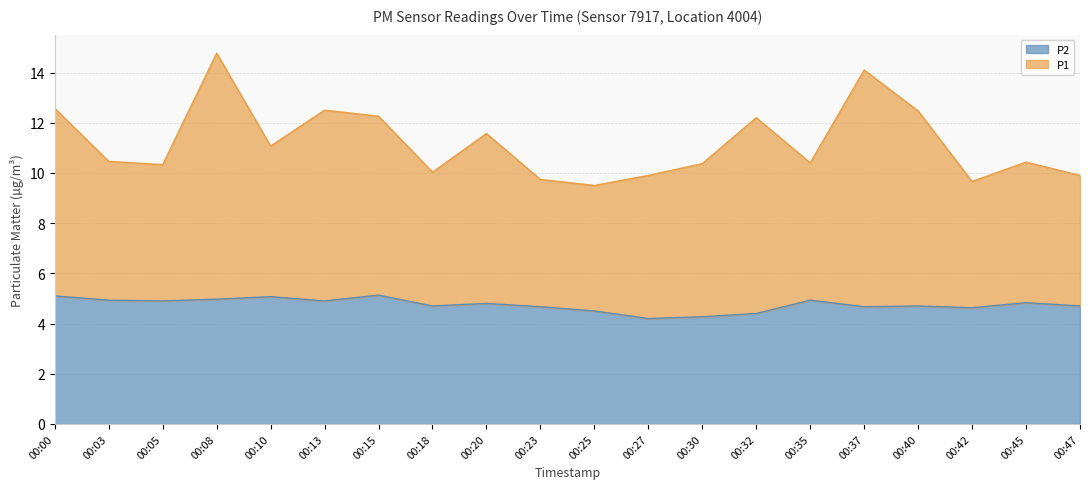

Reading left to right, extract all data points from this chart.

P1: 00:00=12.6	00:03=10.5	00:05=10.3	00:08=14.8	00:10=11.1	00:13=12.5	00:15=12.3	00:18=10.0	00:20=11.6	00:23=9.7	00:25=9.5	00:27=9.9	00:30=10.4	00:32=12.2	00:35=10.4	00:37=14.1	00:40=12.5	00:42=9.7	00:45=10.4	00:47=9.9
P2: 00:00=5.1	00:03=4.9	00:05=4.9	00:08=5.0	00:10=5.1	00:13=4.9	00:15=5.1	00:18=4.7	00:20=4.8	00:23=4.7	00:25=4.5	00:27=4.2	00:30=4.3	00:32=4.4	00:35=4.9	00:37=4.7	00:40=4.7	00:42=4.6	00:45=4.8	00:47=4.7